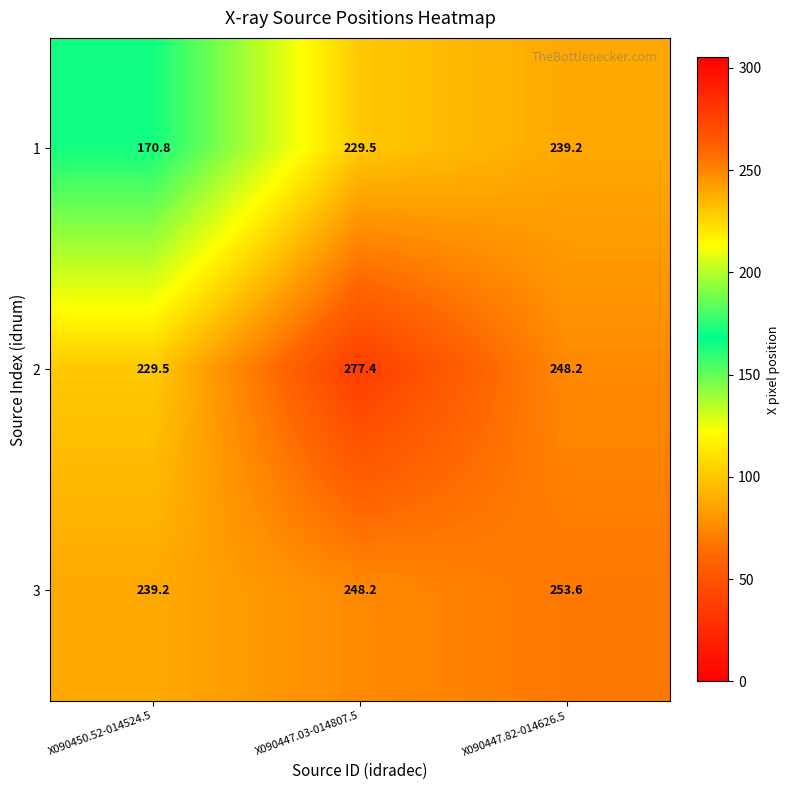

Which label corresponds to the smallest value in the chart?

X090450.52-014524.5